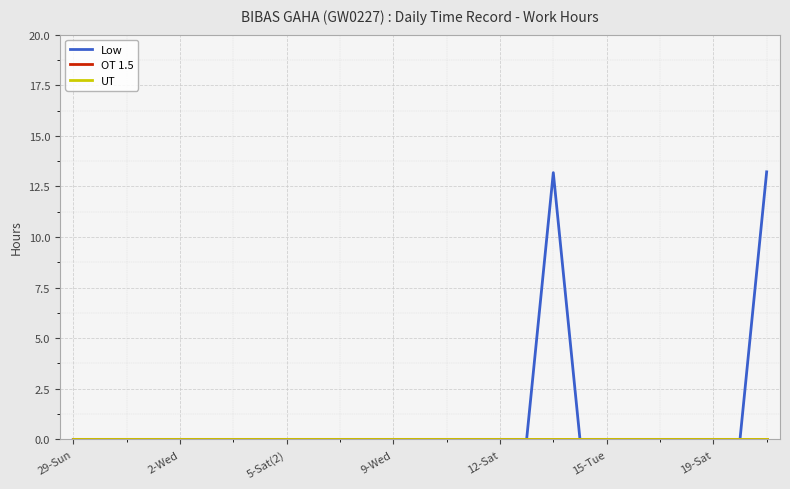

Does the chart have visible grid lines?

Yes